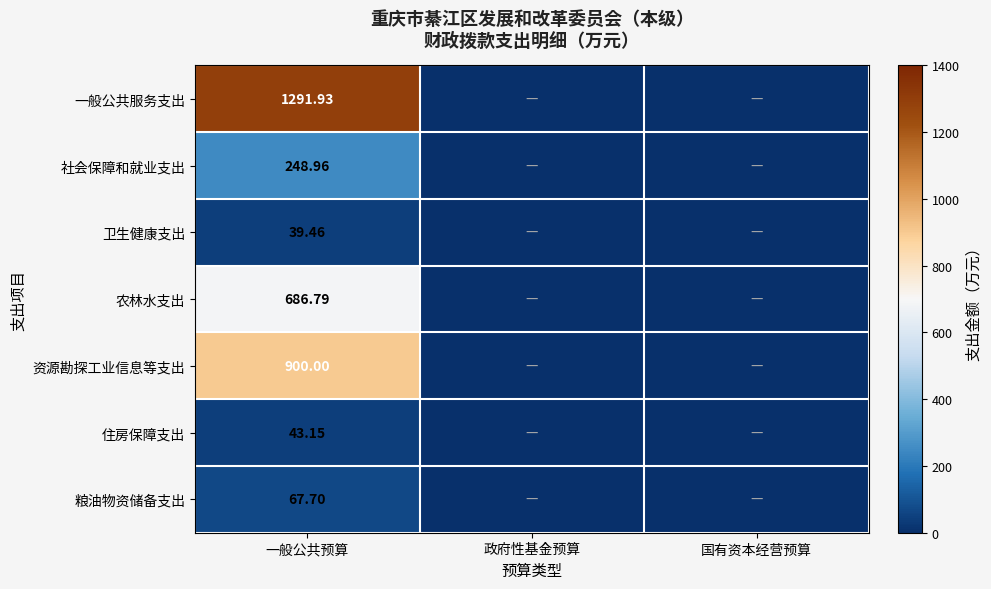

Is it true that 粮油物资储备支出 equals 0.0 at 政府性基金预算?

True